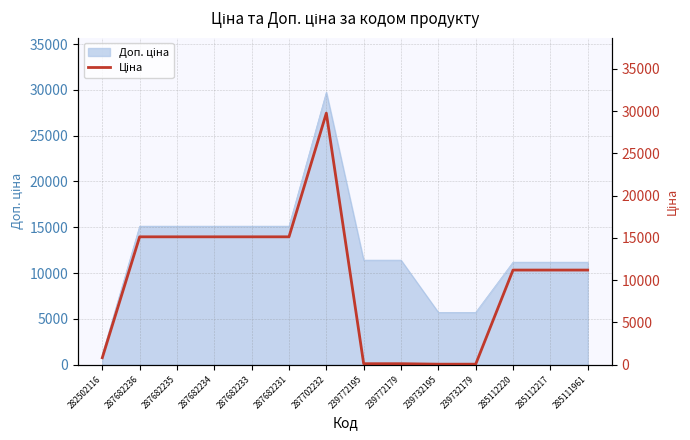

At which category does the chart reach its minimum across all series?

239732195